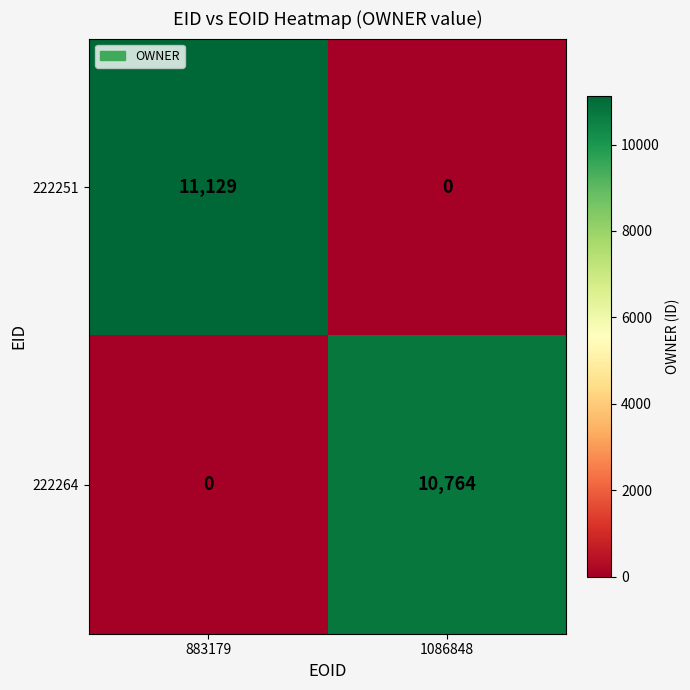

Reading right to left, list all the values displayed in this chart.

222251: 1086848=0	883179=11129
222264: 1086848=10764	883179=0